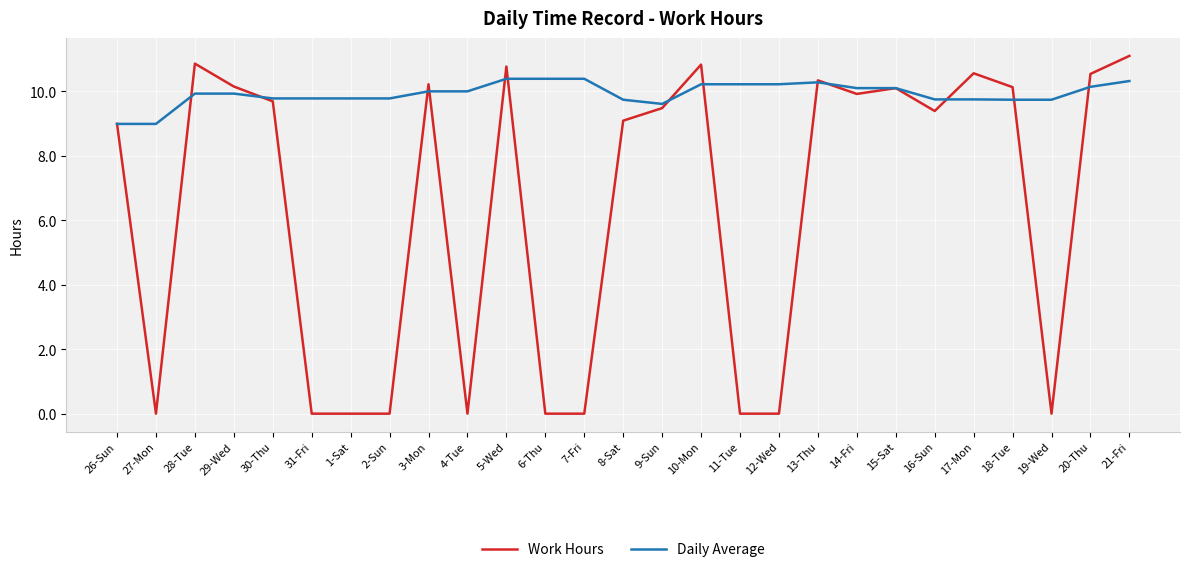

What is the minimum value for Daily Average?

9.0